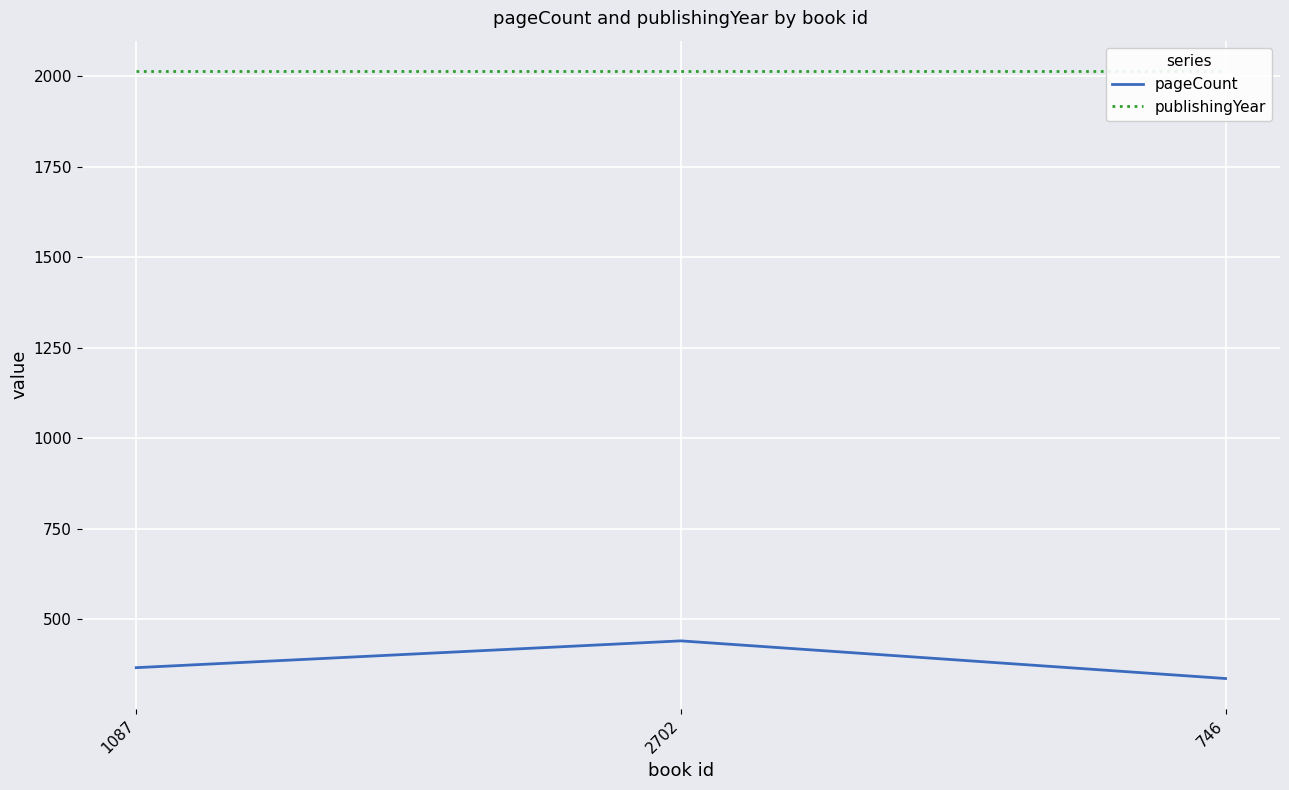

What is the sum of all publishingYear values?

6042